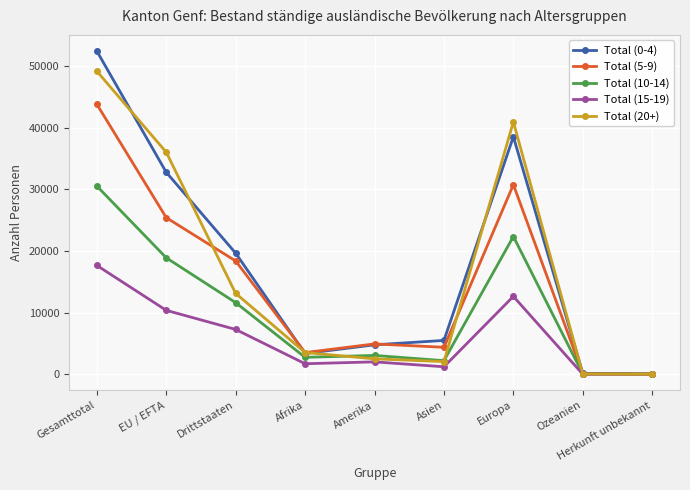

Which series has the widest spread of values?

Total (0-4)